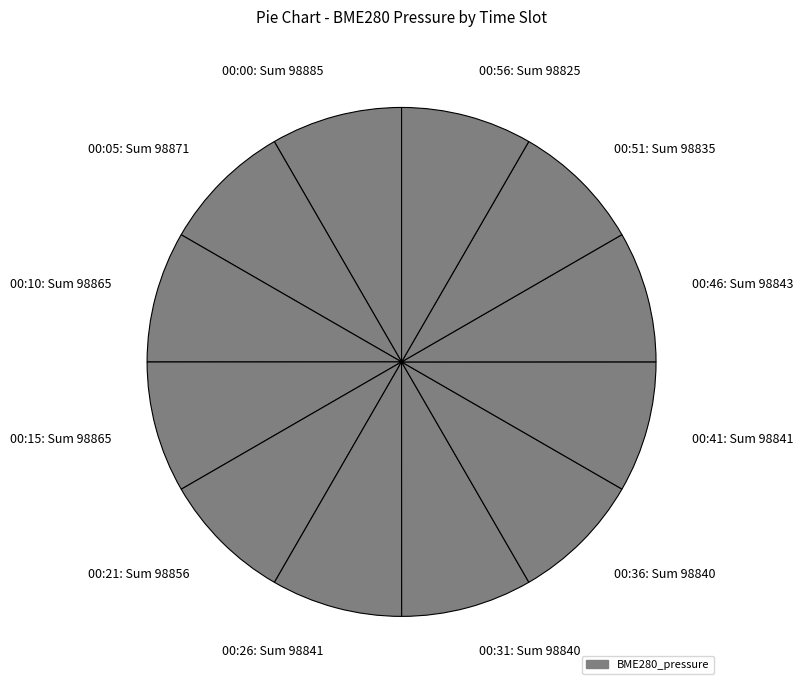

Is 00:21 the majority of the pie?

No